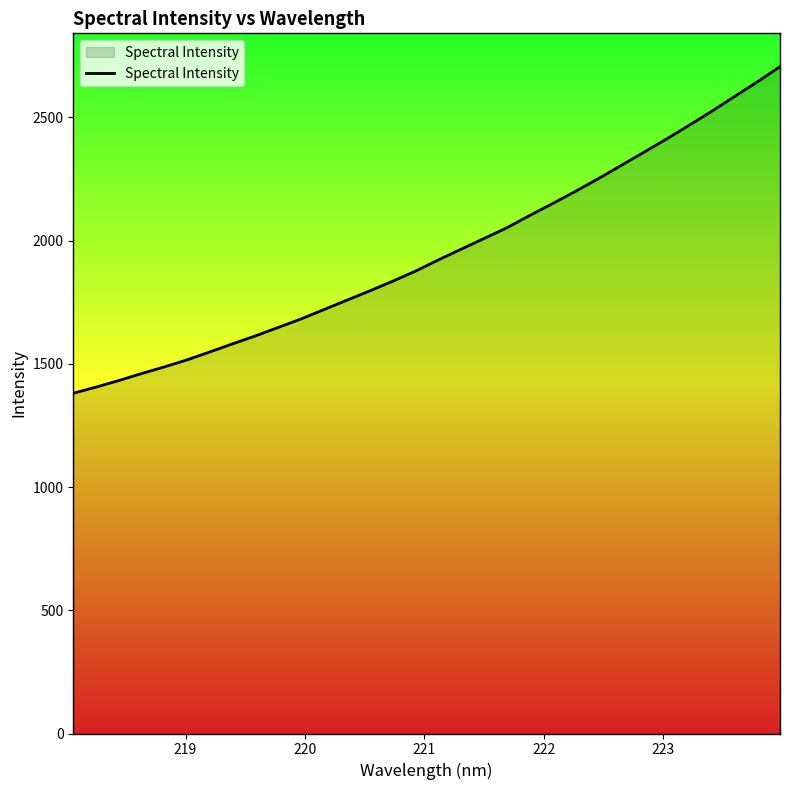

Count the number of data series in this chart.

1